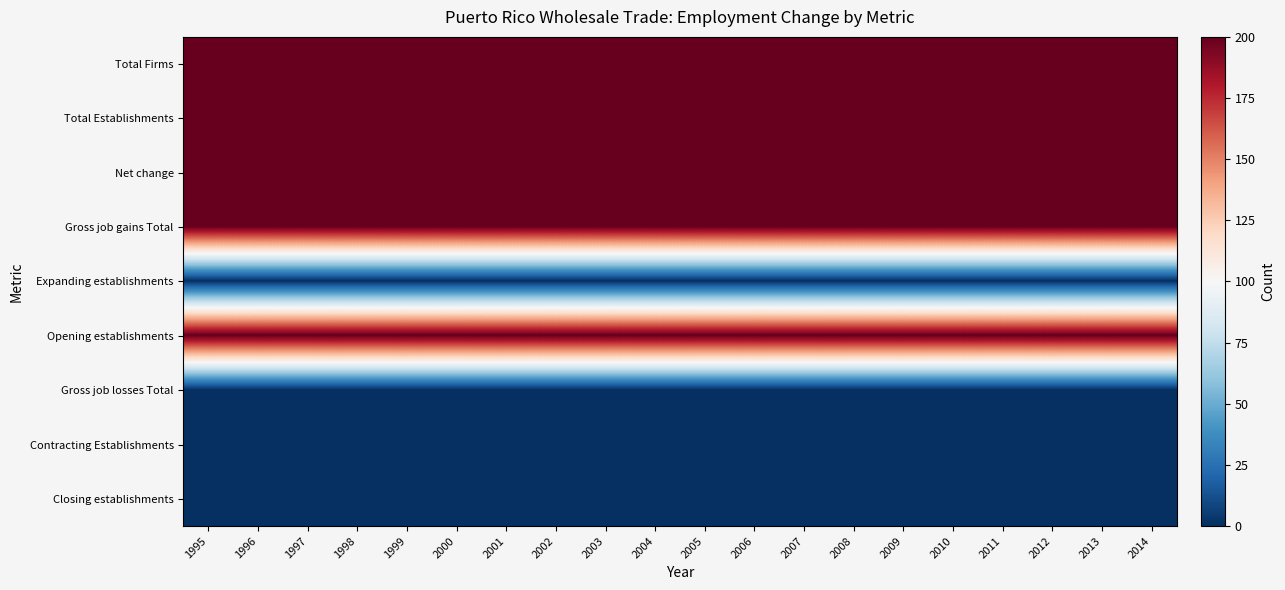

At how many categories does at least one series exceed 2?

20